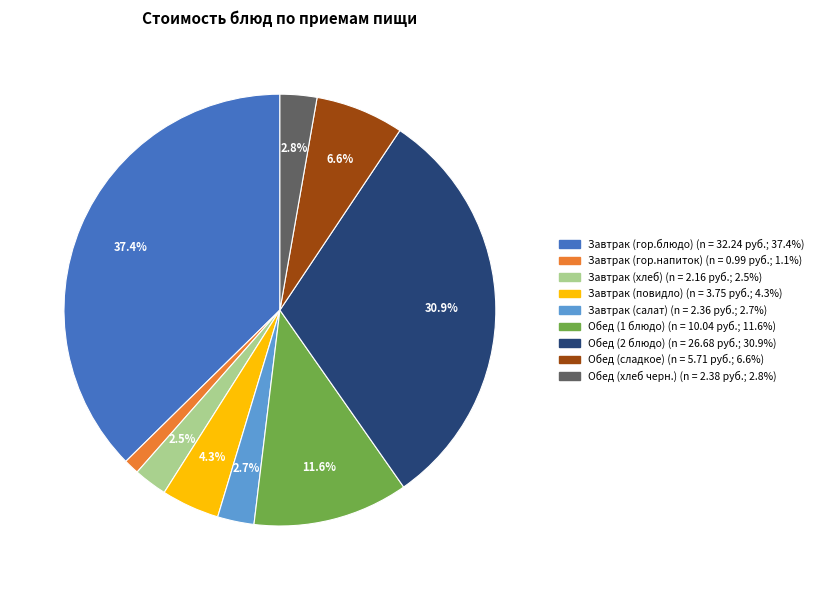

To the nearest percent, what portion does Обед (1 блюдо) represent?

12%